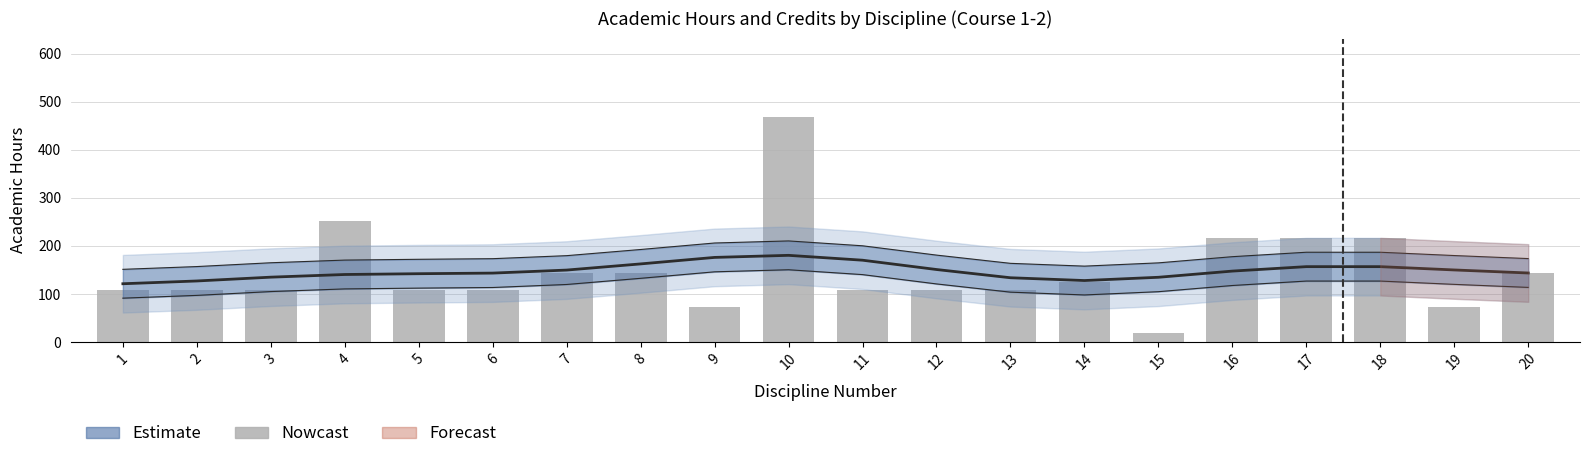

The chart shows a value of 210 at 7. True or false?

False